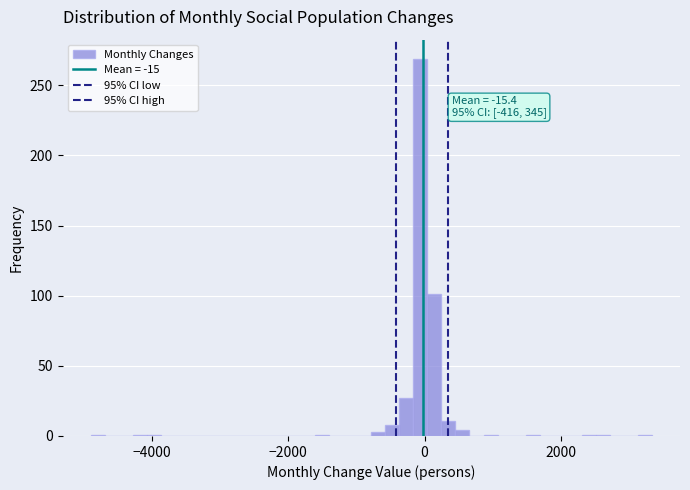

Around what value on the x-axis is the tallest bar? Give the approximate position of its centre, as read against the axis.

0